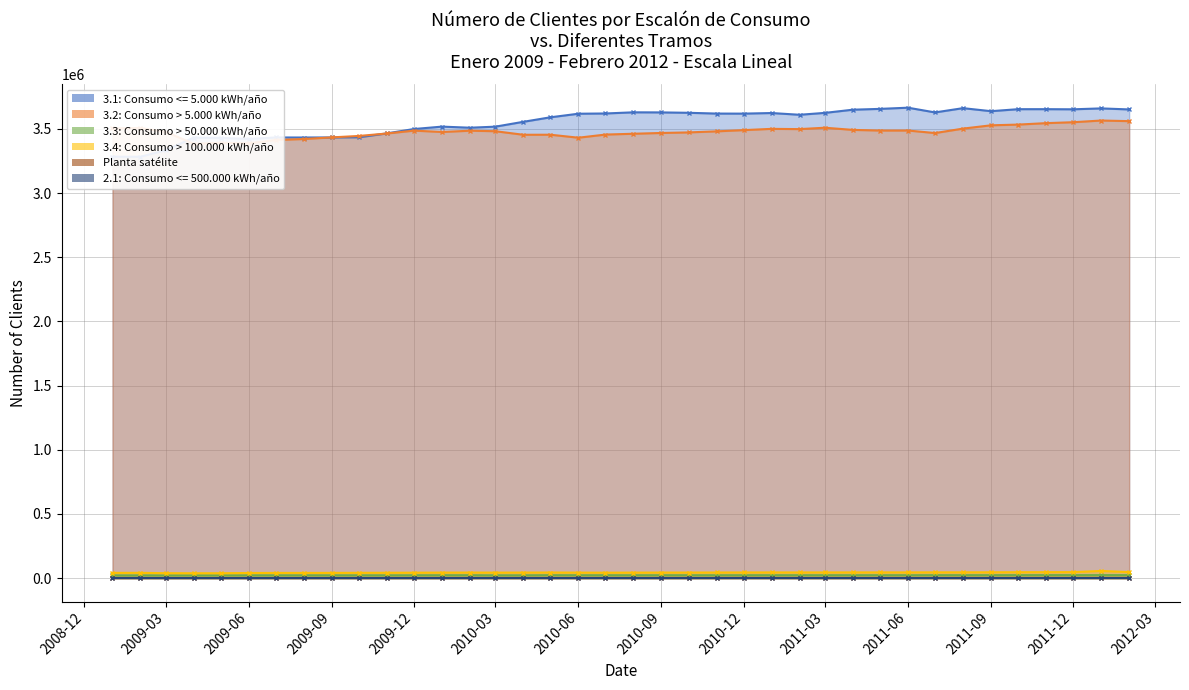

What is the label of the 15th point from the left?

2010-03